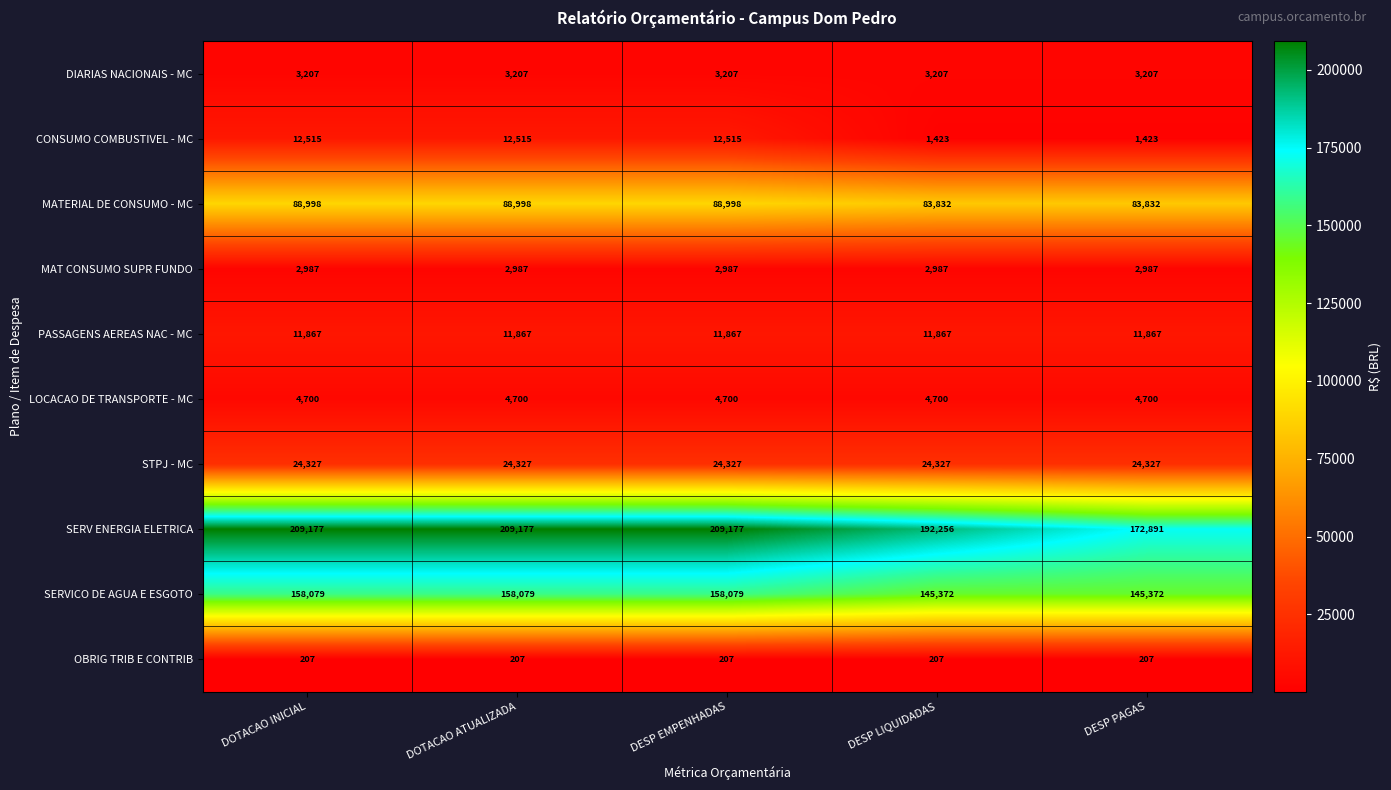

Is it true that CONSUMO COMBUSTIVEL - MC equals 3928 at DESP EMPENHADAS?

False